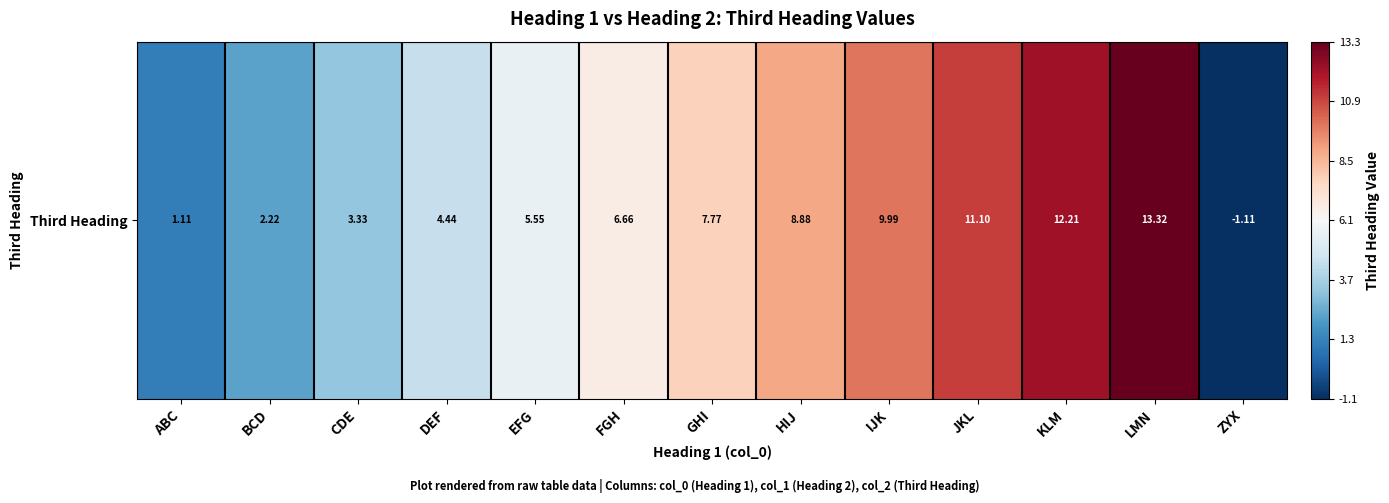

True or false: the data shows 5.5 at EFG.

True